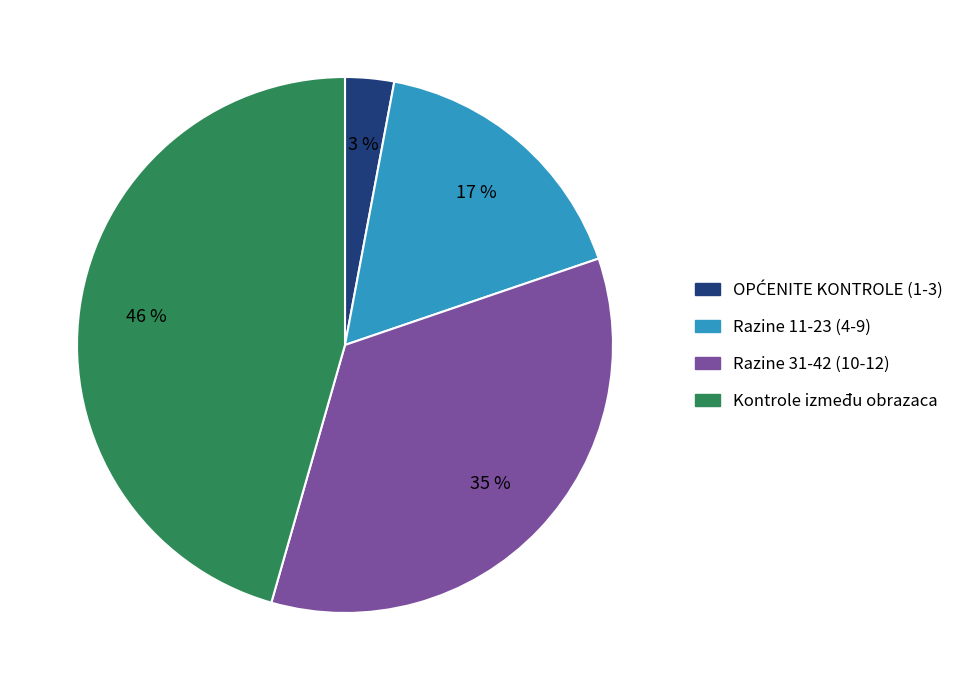

Is there any slice that represents more than half of the pie?

No